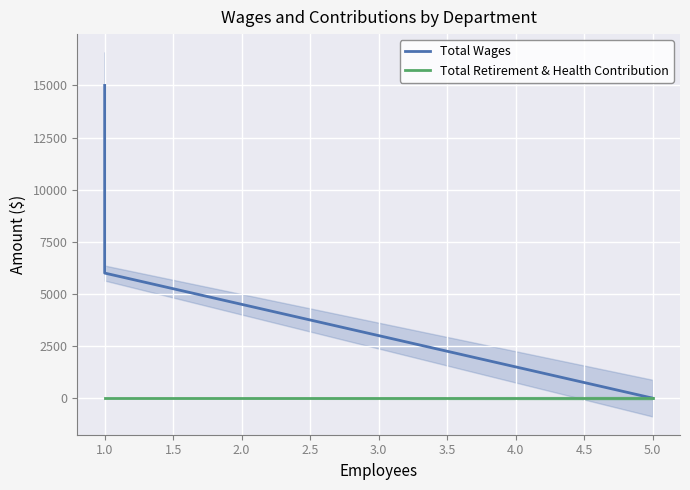

How many lines are shown in the chart?

2